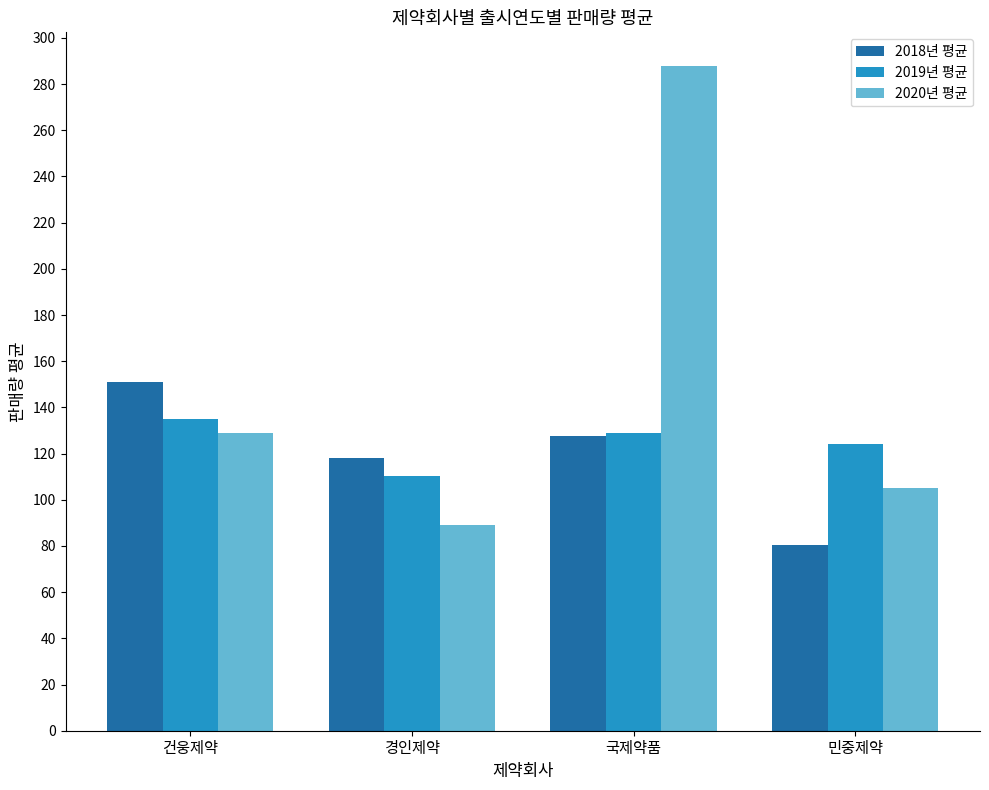

What is the difference between the maximum and minimum values in the 2018년 평균 series?

70.7